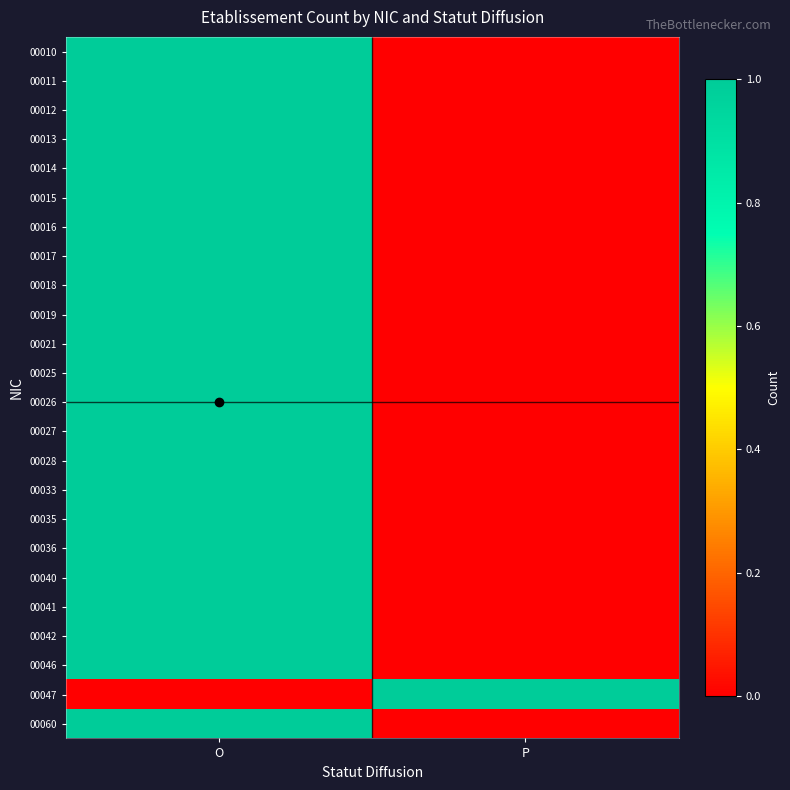

What is the difference between the highest and lowest values at P?

1